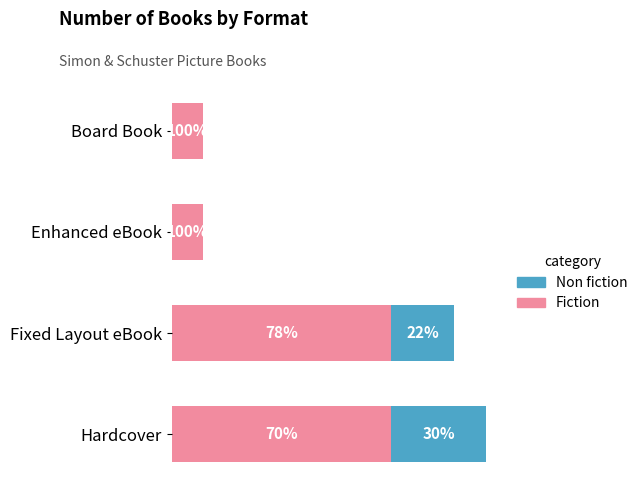

What is the difference between the maximum and minimum values in the Fiction series?

6